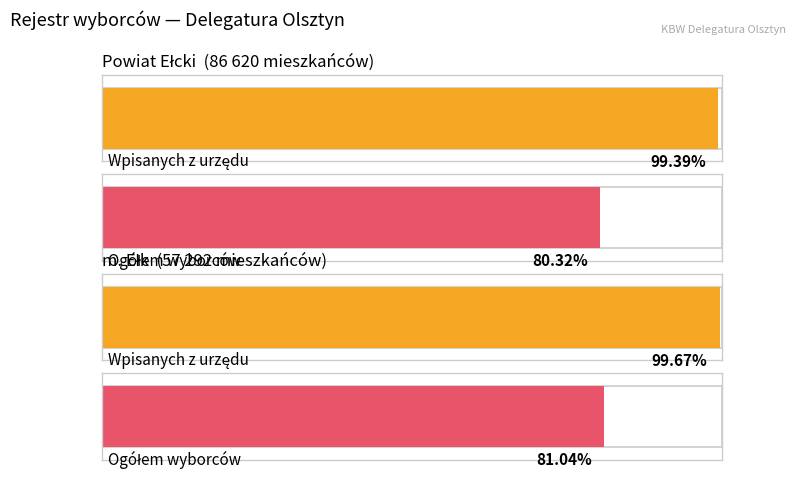

Are the bars horizontal?

Yes